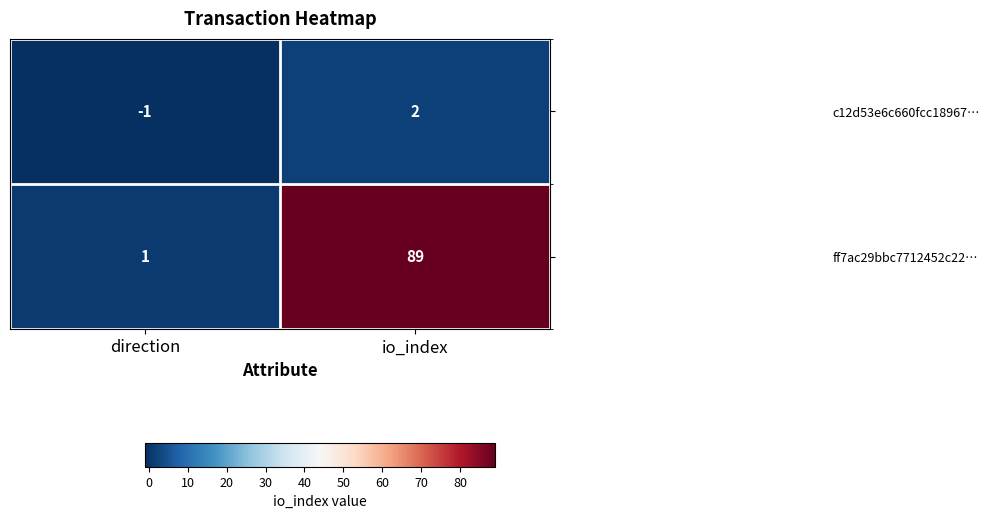

Reading left to right, extract all data points from this chart.

c12d53e6c660fcc18967…: -1	2
ff7ac29bbc7712452c22…: 1	89